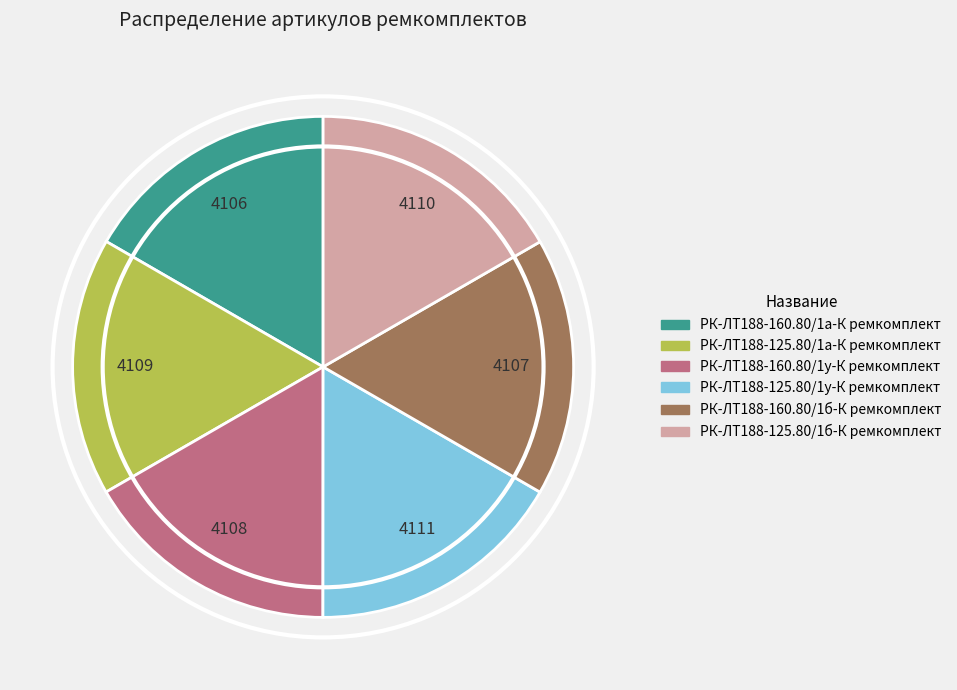

Combined, do РК-ЛТ188-125.80/1а-К ремкомплект and РК-ЛТ188-160.80/1б-К ремкомплект account for over 50%?

No